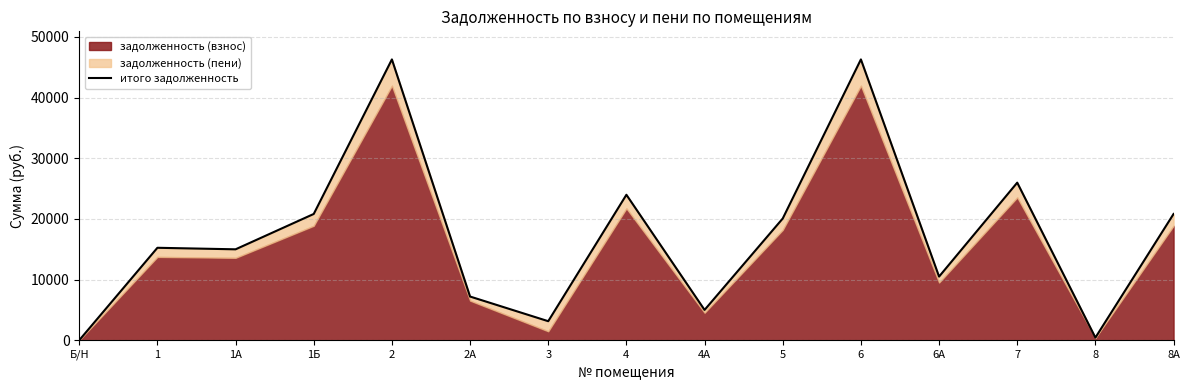

Where is the first local minimum?

1А